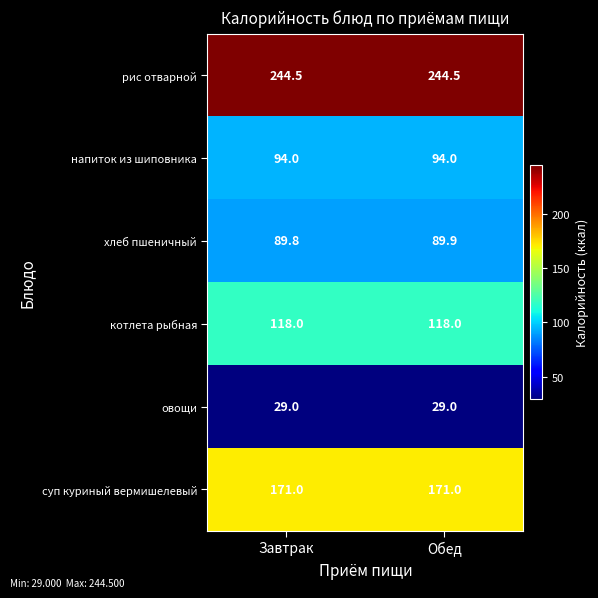

What is the average value of the рис отварной series?

244.5